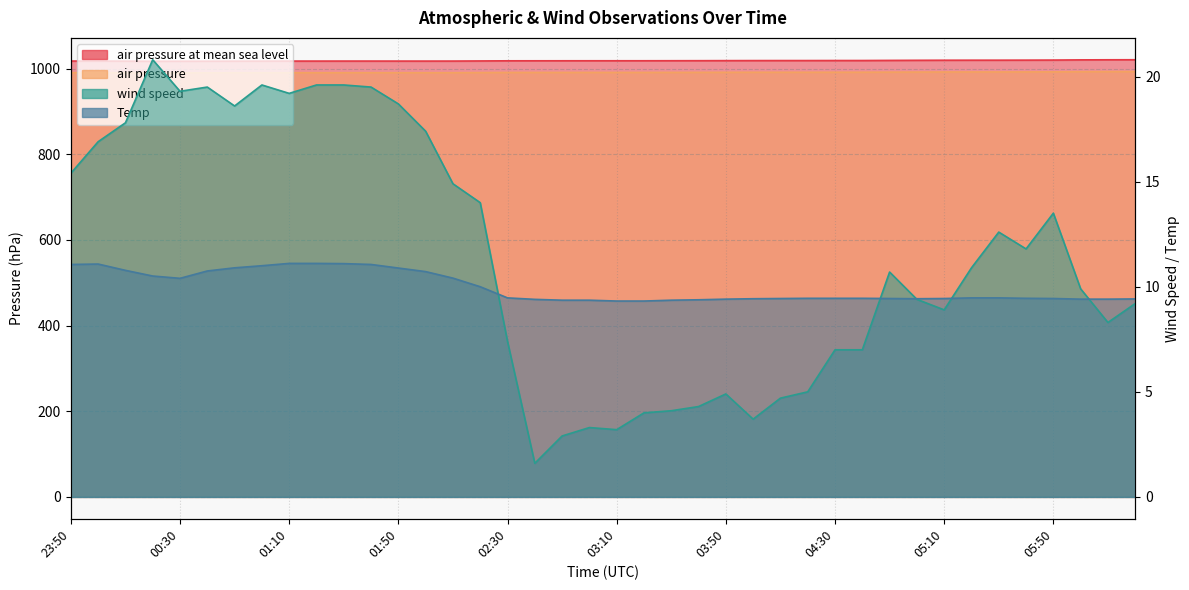

Between 02:10 and 05:30, which series saw the biggest shift?

wind_speed